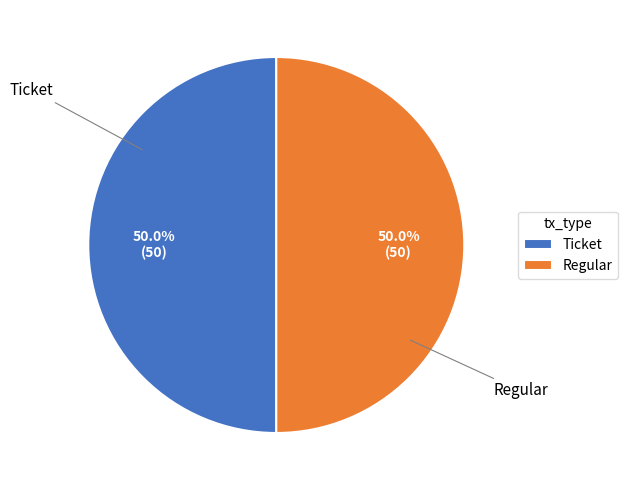

To the nearest percent, what is the difference between the Ticket and Regular slice percentages?

0%